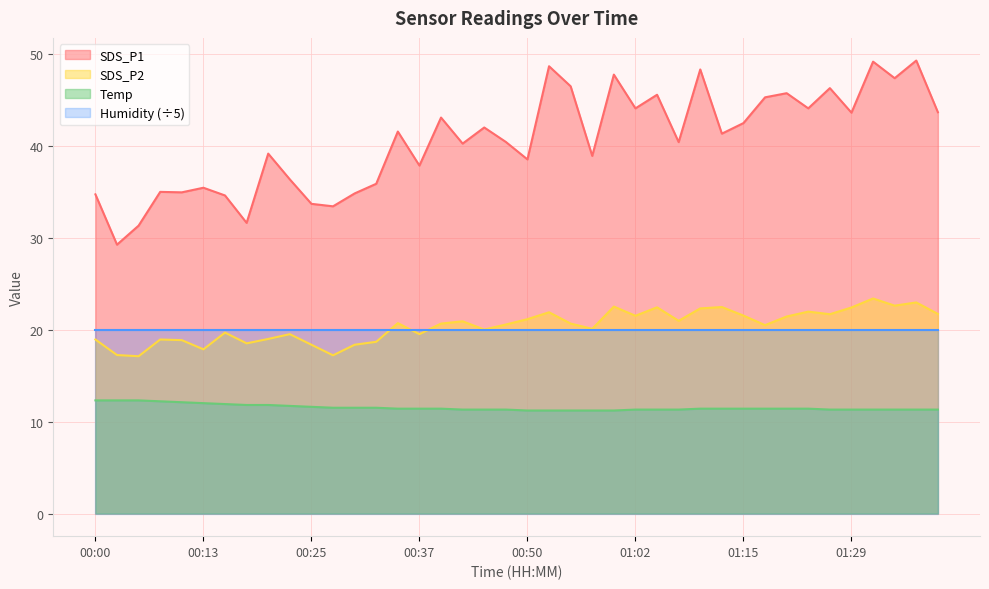

Rank the series at 01:29 from highest to lowest value.

SDS_P1, SDS_P2, Humidity (÷5), Temp